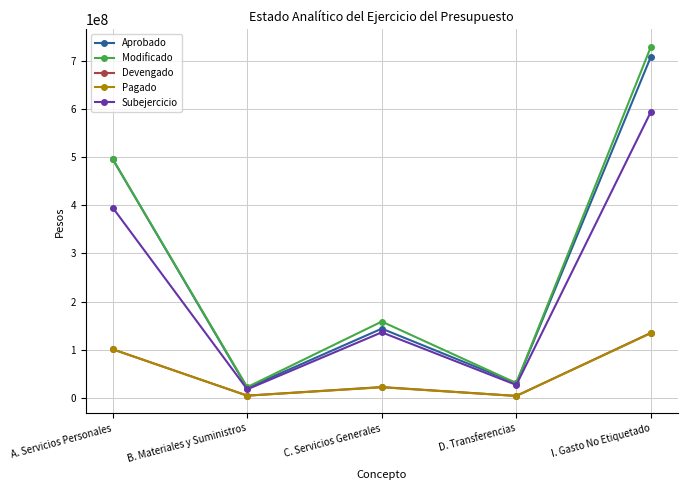

At which category is the sum across all series the highest?

I. Gasto No Etiquetado